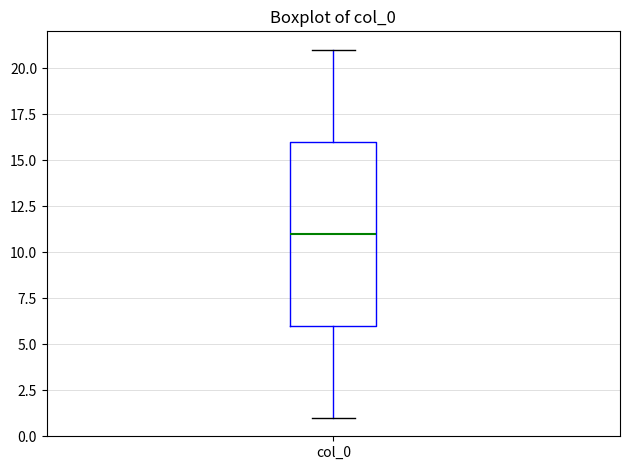

Transcribe this box plot: give where the median line is, the range the box spans, and where the two whiskers end, as read against the y-axis. The values are not printed on the chart, so give them approximately, as read against the axis.

median 11, box 6 to 16, whiskers 1 to 21